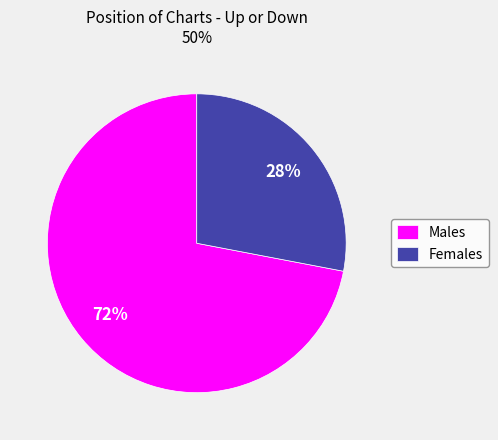

What is the largest slice in the pie chart?

Males